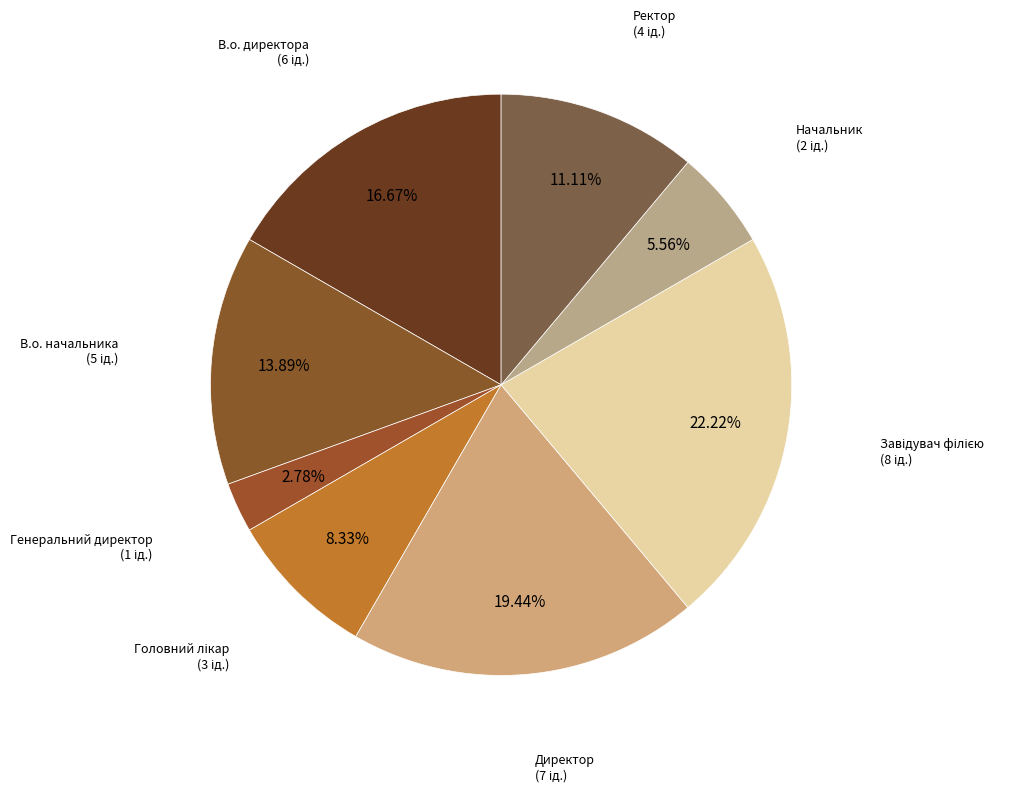

What is the smallest slice in the pie chart?

Генеральний директор